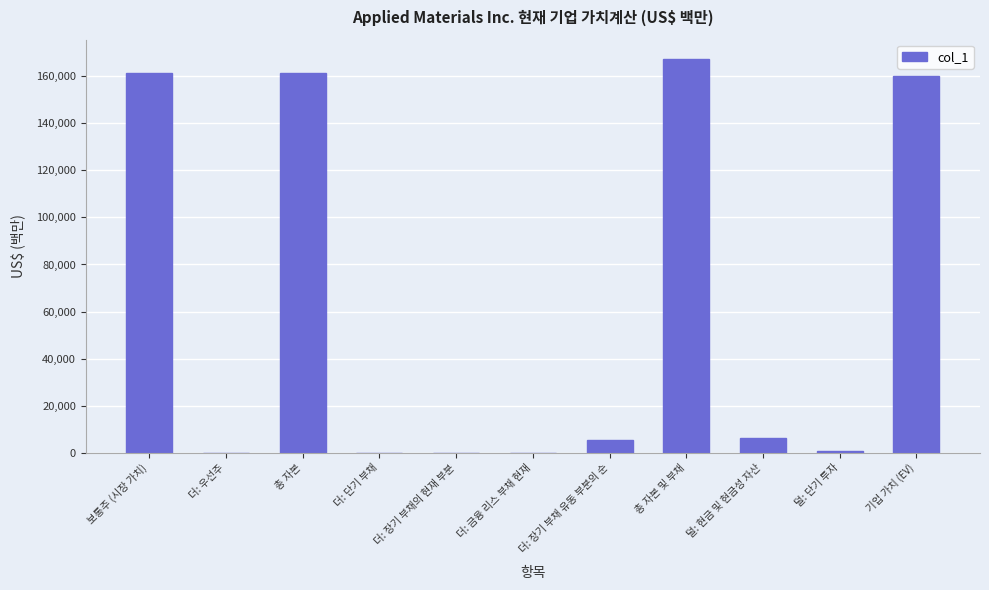

Where does the data first go above 5461?

보통주 (시장 가치)